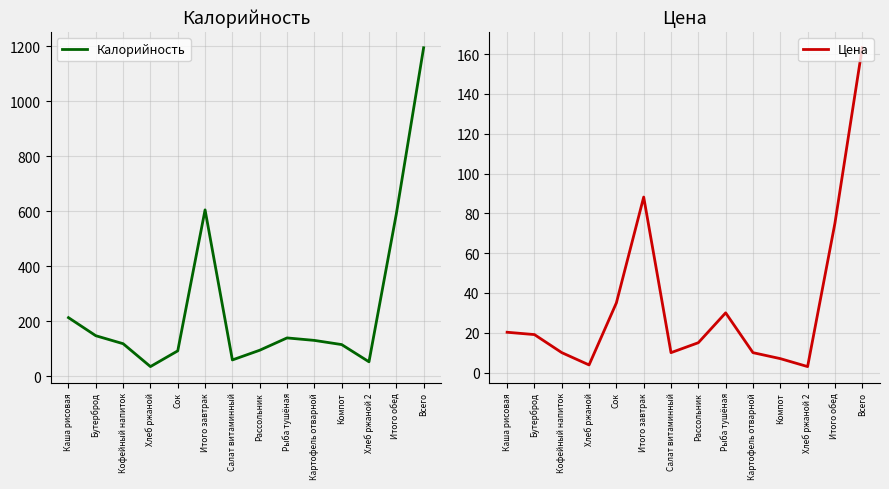

At how many categories does at least one series exceed 304?

3